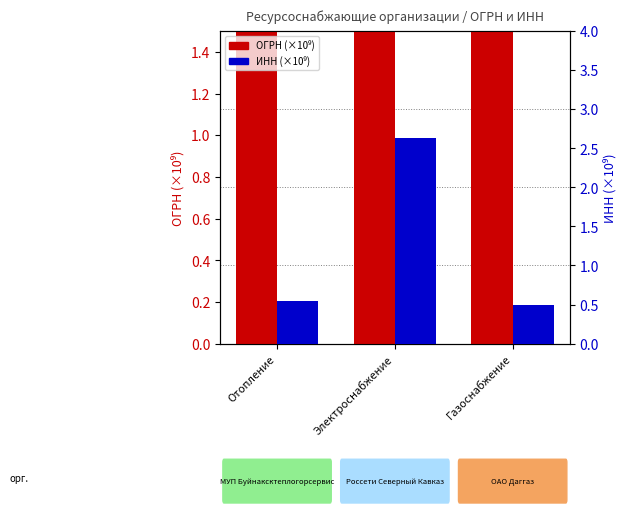

What is the label of the 3rd bar from the right?

Отопление